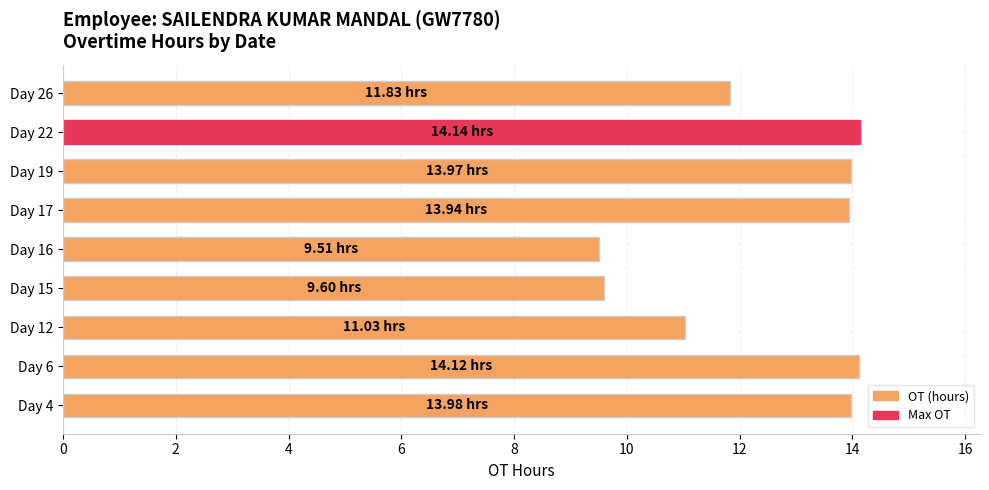

What is the difference between the second highest and second lowest values?

4.5